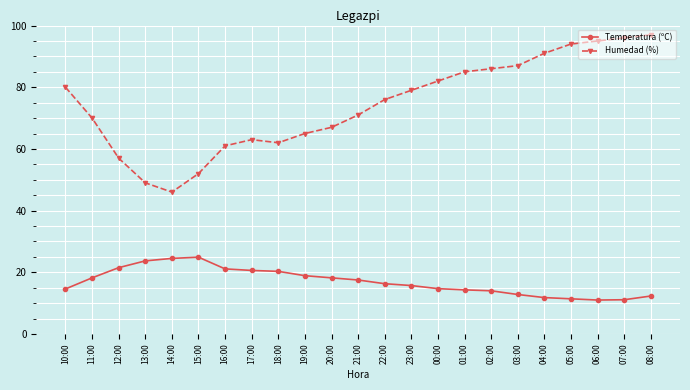

Where does the Temperatura (ºC) series first go above 16?

11:00